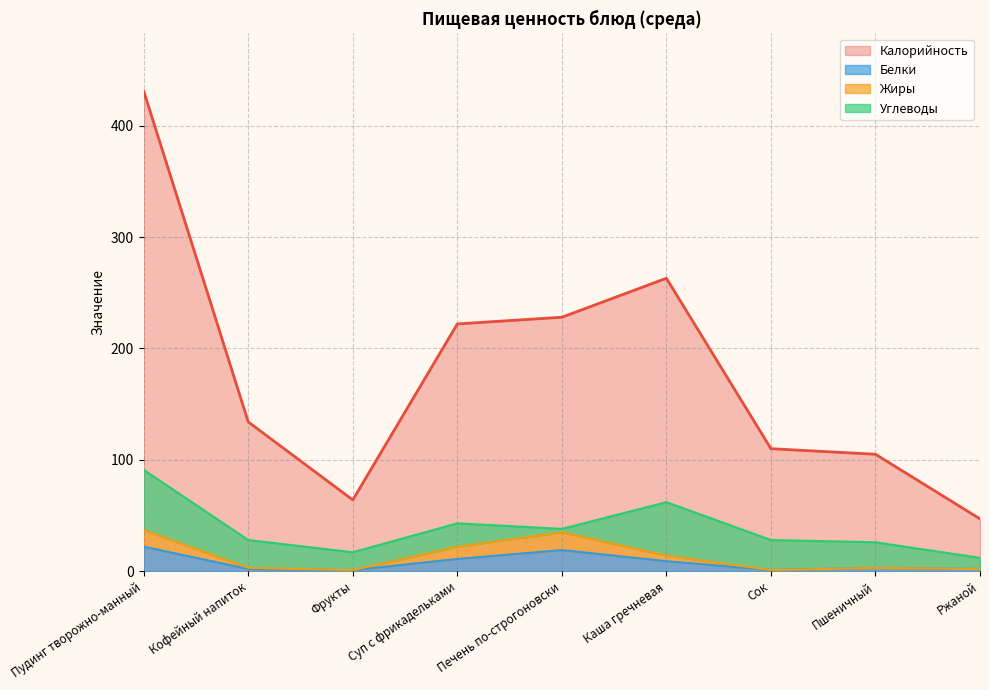

What is the average value of the Белки series?

8